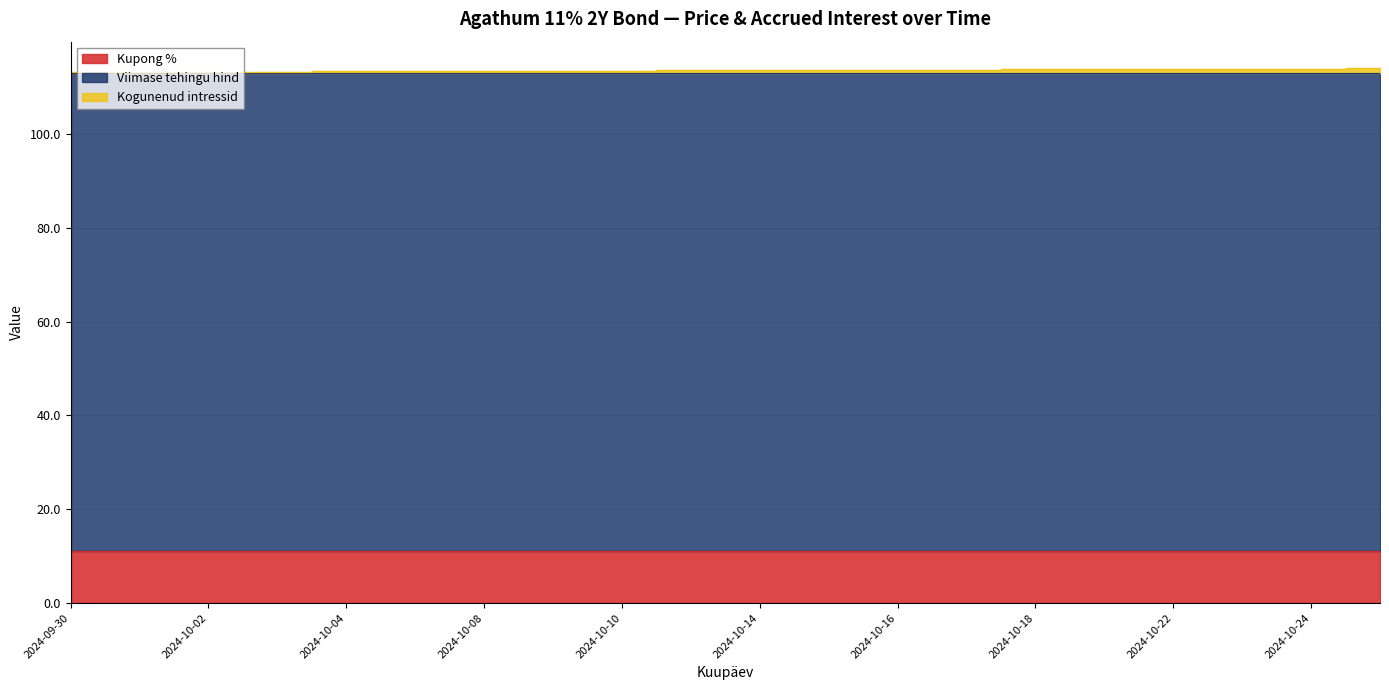

True or false: Kogunenud intressid and Viimase tehingu hind intersect in this chart.

False